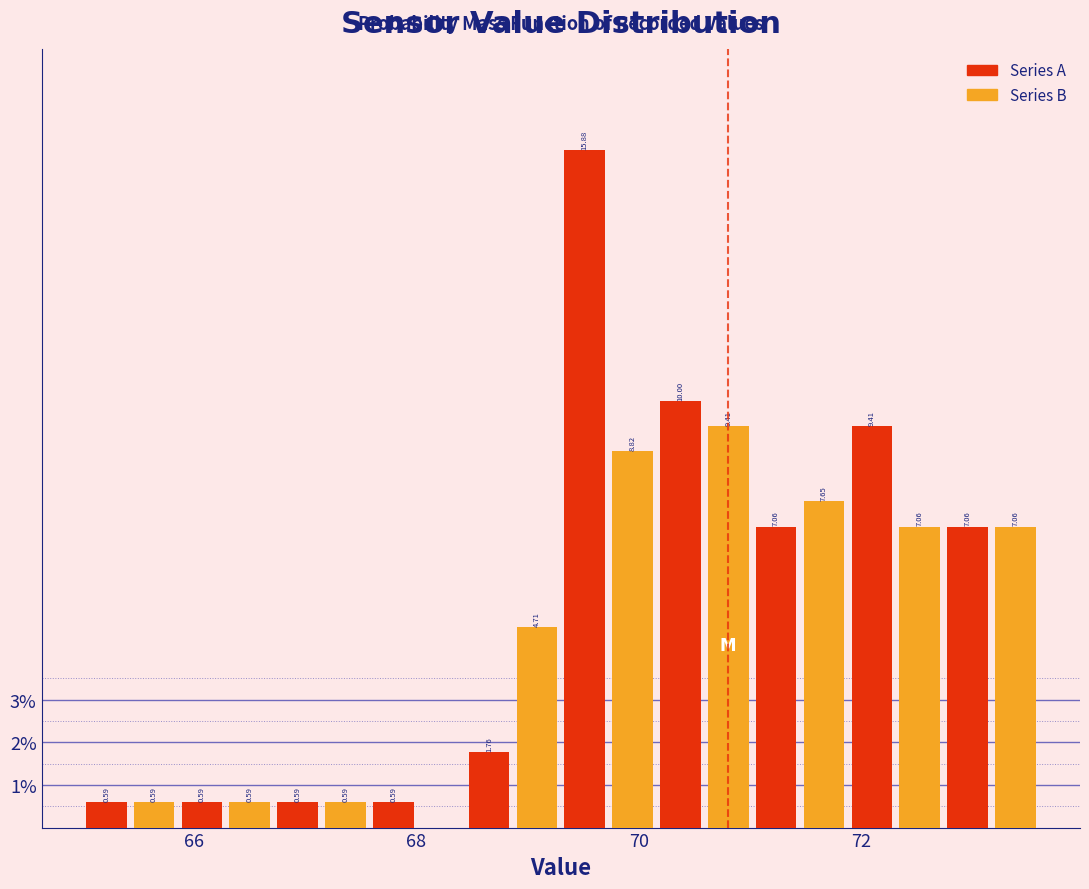

Read against the x-axis, roughly where is the centre of the tallest bar?

69.6